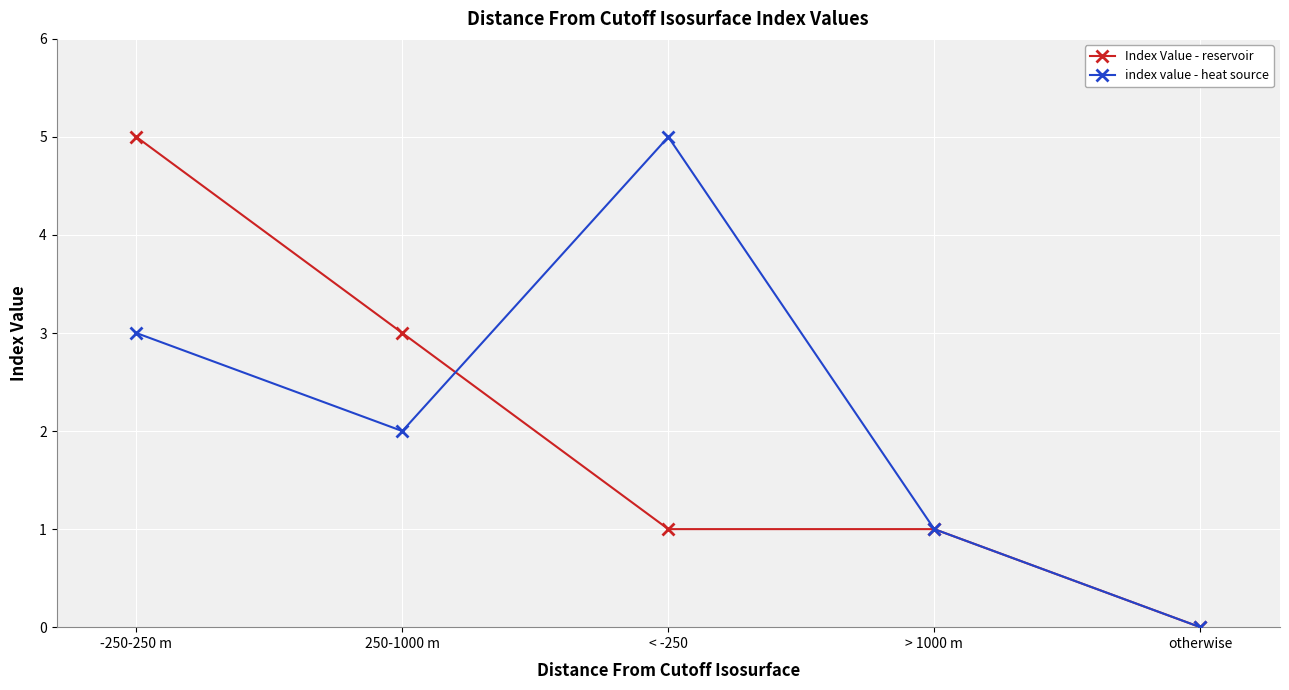

What is the maximum value shown in the chart?

5